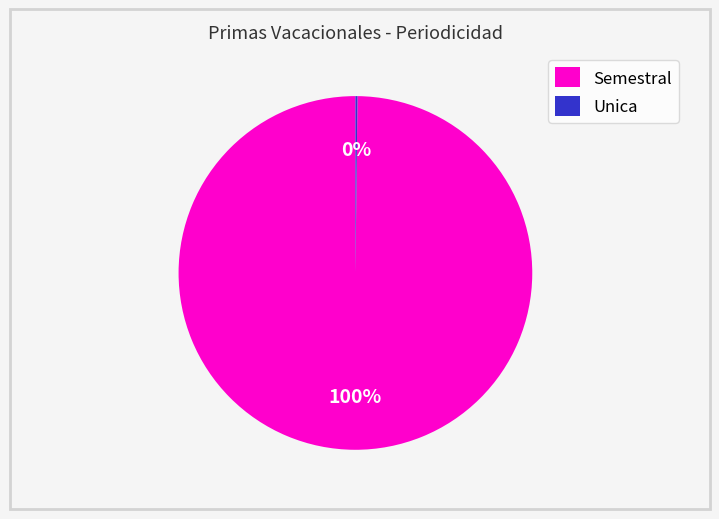

Is there any slice that represents more than half of the pie?

Yes